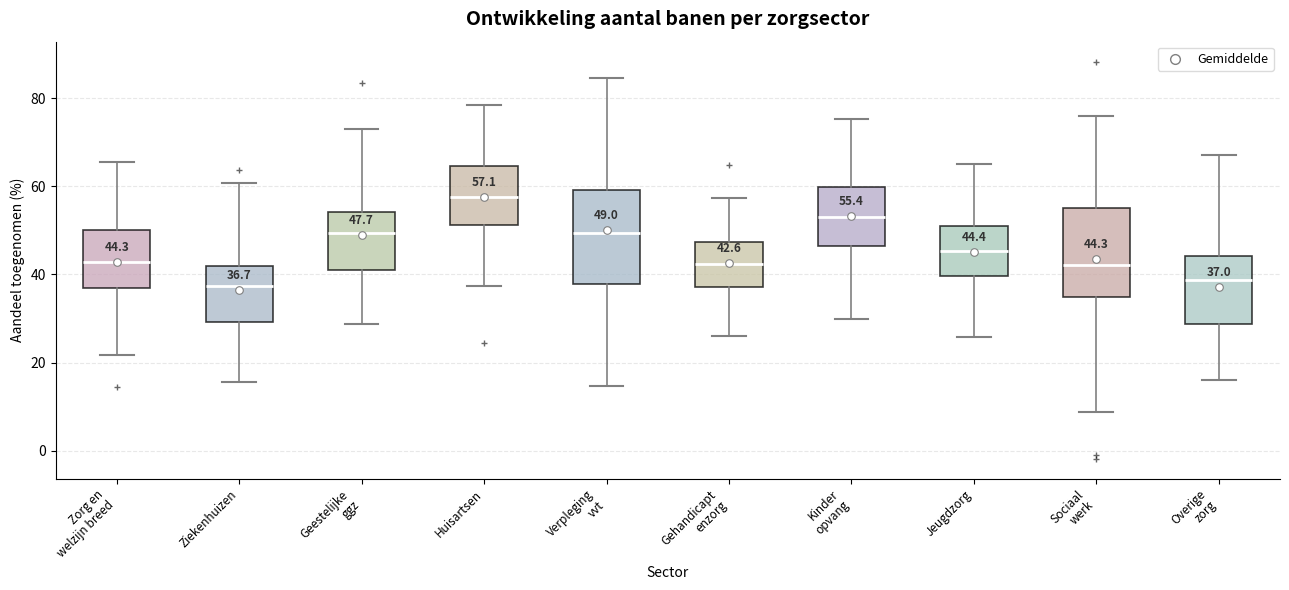

Which box has the highest median line?

Huisartsen